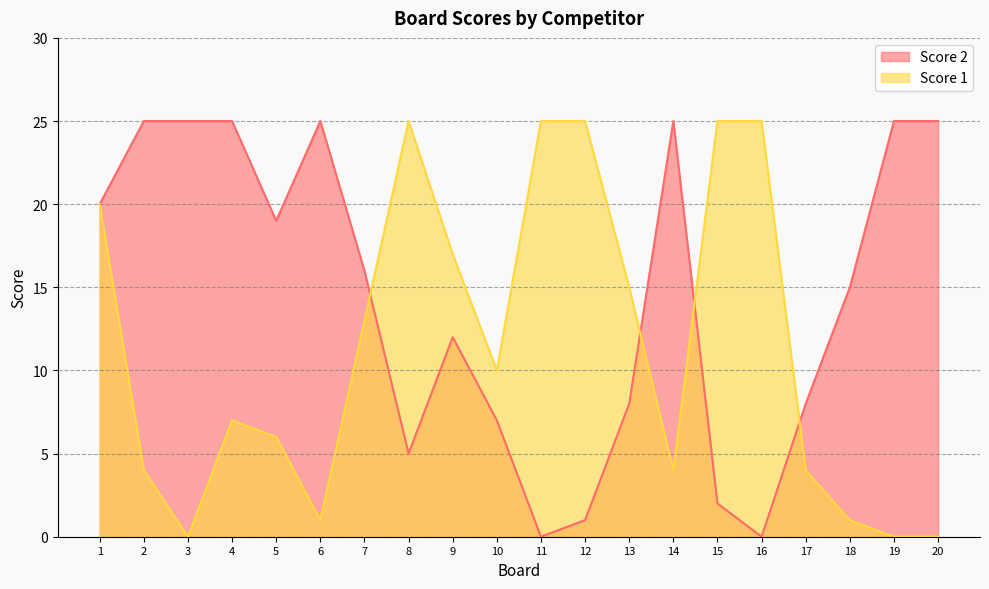

Which series ends up on top after the final intersection of Score 1 and Score 2?

Score 2